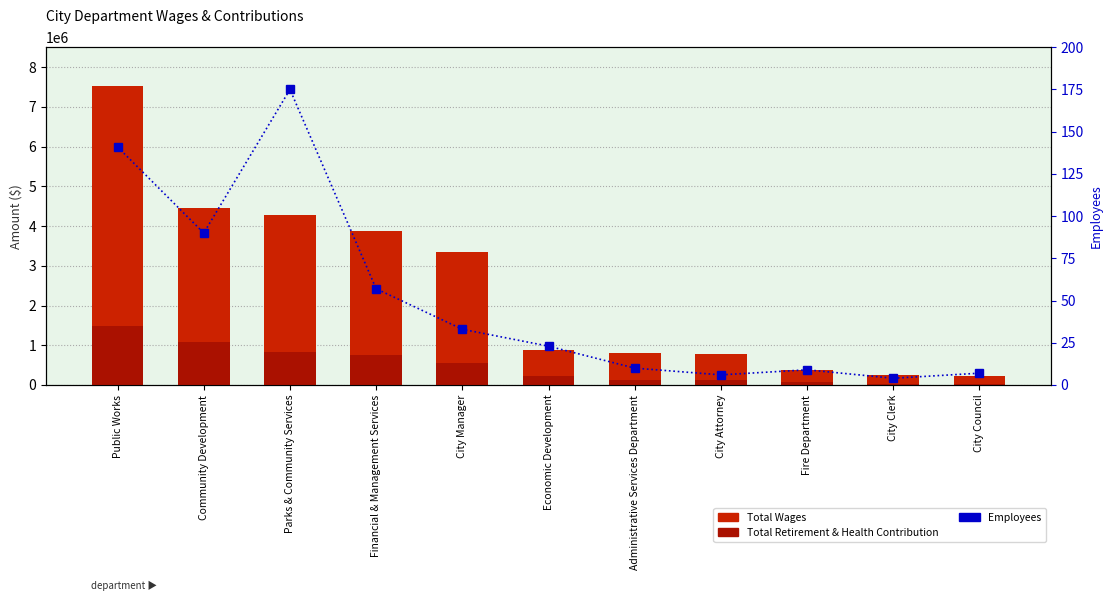

The value of Total Wages at Economic Development is 883107. True or false?

True